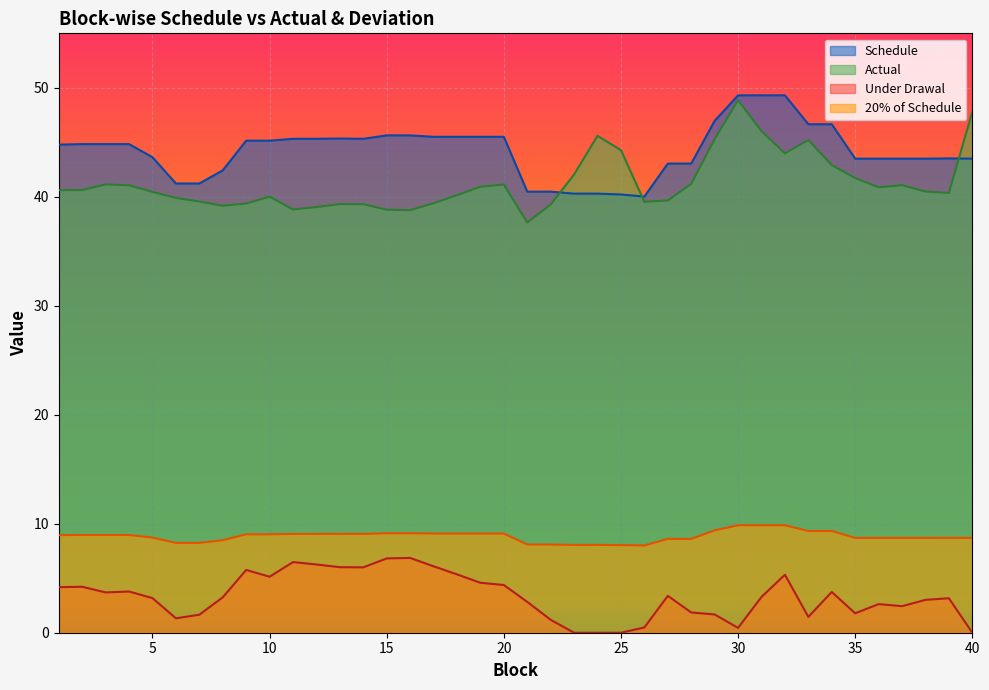

Reading left to right, extract all data points from this chart.

Schedule: 44.8	44.8	44.8	44.8	43.6	41.2	41.2	42.4	45.2	45.2	45.3	45.3	45.3	45.3	45.6	45.6	45.5	45.5	45.5	45.5	40.5	40.5	40.3	40.3	40.2	40.0	43.0	43.0	47.0	49.3	49.3	49.3	46.7	46.7	43.5	43.5	43.5	43.5	43.5	43.5
Actual: 40.6	40.6	41.1	41.1	40.5	39.9	39.6	39.2	39.4	40.0	38.8	39.1	39.3	39.3	38.8	38.8	39.4	40.1	40.9	41.1	37.6	39.3	42.1	45.6	44.3	39.5	39.7	41.2	45.3	48.9	46.0	44.0	45.2	42.9	41.7	40.9	41.1	40.5	40.4	47.8
Under Drawal: 4.2	4.2	3.7	3.8	3.2	1.3	1.7	3.2	5.8	5.1	6.5	6.3	6.0	6.0	6.8	6.9	6.1	5.4	4.6	4.4	2.8	1.2	0.0	0.0	0.0	0.5	3.4	1.9	1.7	0.4	3.3	5.3	1.5	3.7	1.8	2.6	2.4	3.0	3.2	0.0
20% of Schedule: 9.0	9.0	9.0	9.0	8.7	8.2	8.2	8.5	9.0	9.0	9.1	9.1	9.1	9.1	9.1	9.1	9.1	9.1	9.1	9.1	8.1	8.1	8.1	8.1	8.0	8.0	8.6	8.6	9.4	9.9	9.9	9.9	9.3	9.3	8.7	8.7	8.7	8.7	8.7	8.7